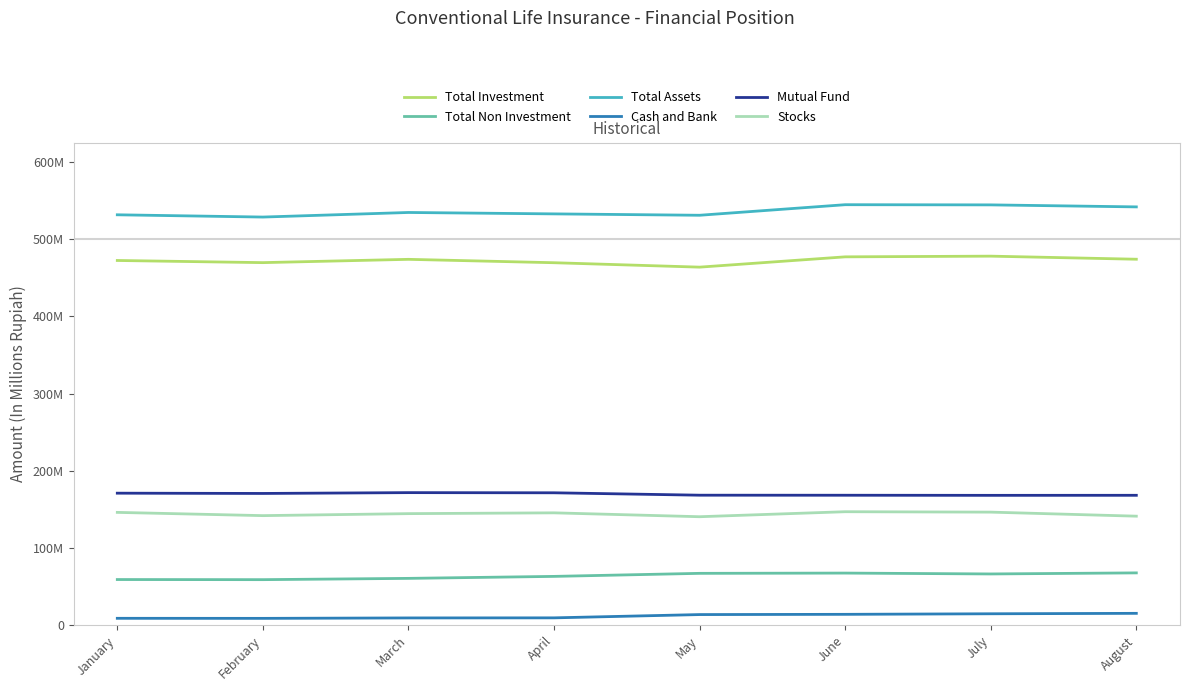

What is the total value across all series at March?

1395319831.8